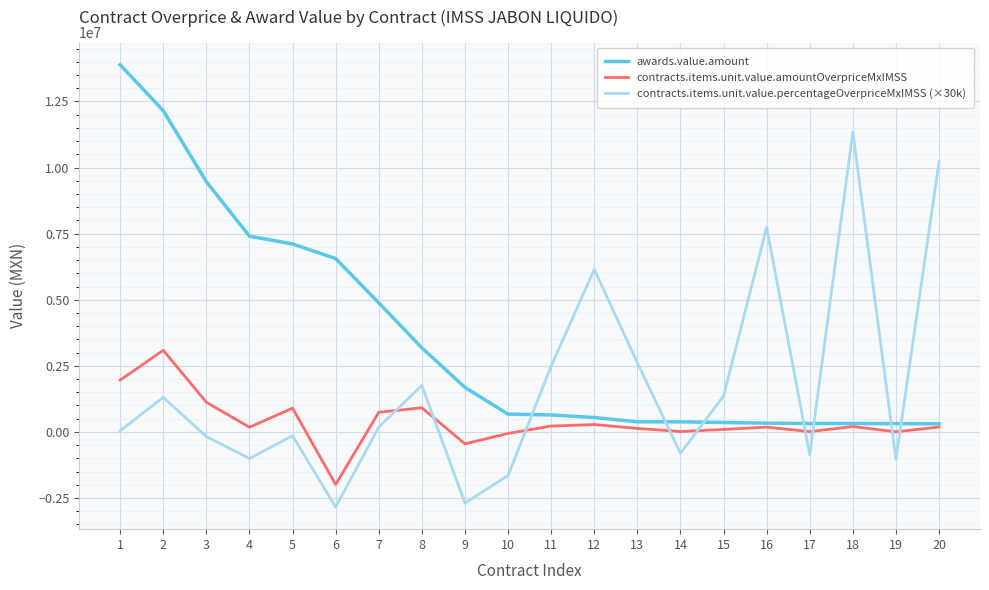

What is the difference between the highest and lowest values at 9?

4374926.8